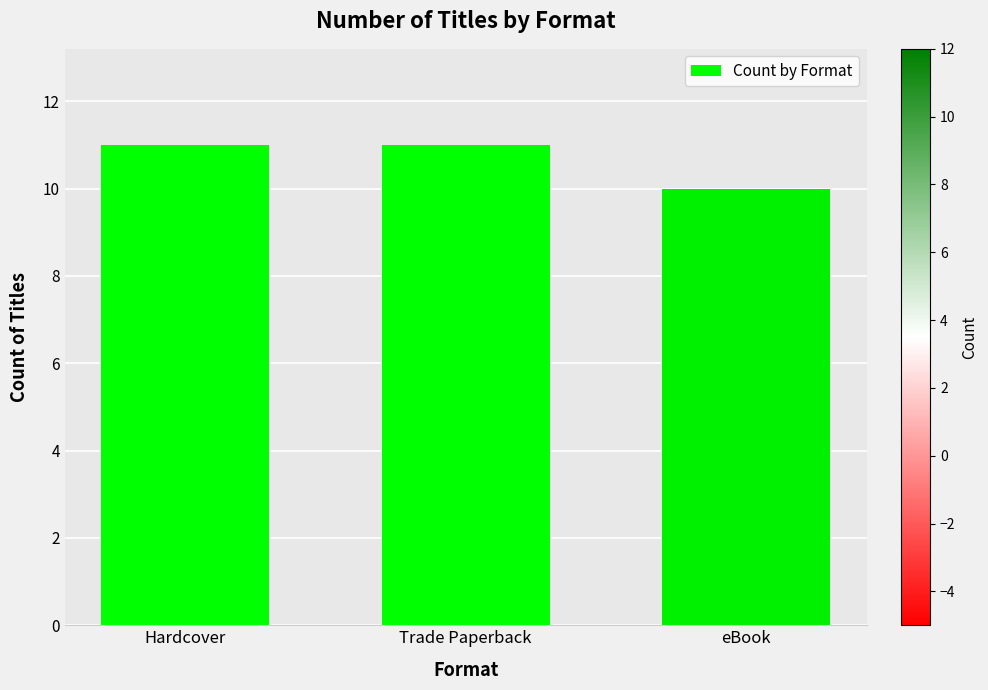

Reading left to right, transcribe all the data shown in this chart.

11	11	10